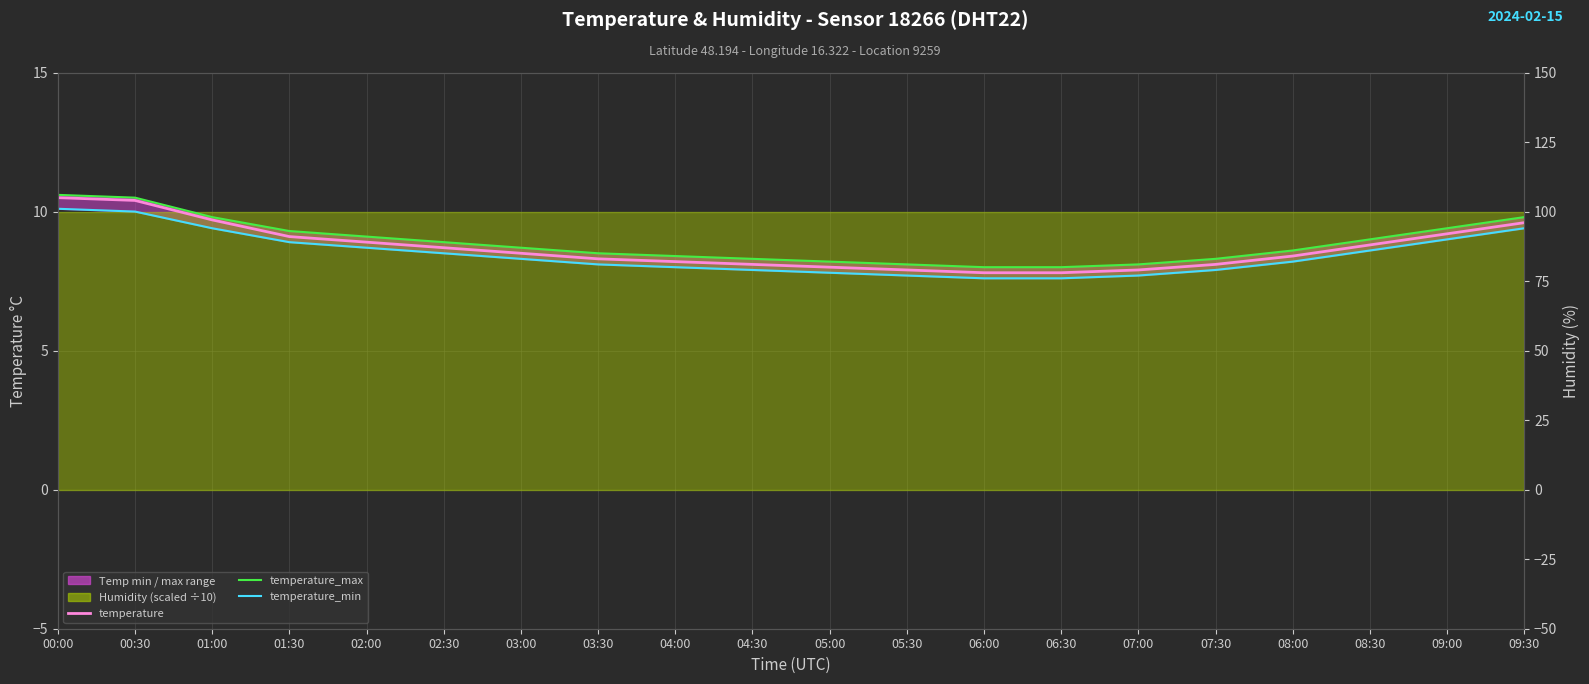

At which category is the sum across all series the highest?

00:00